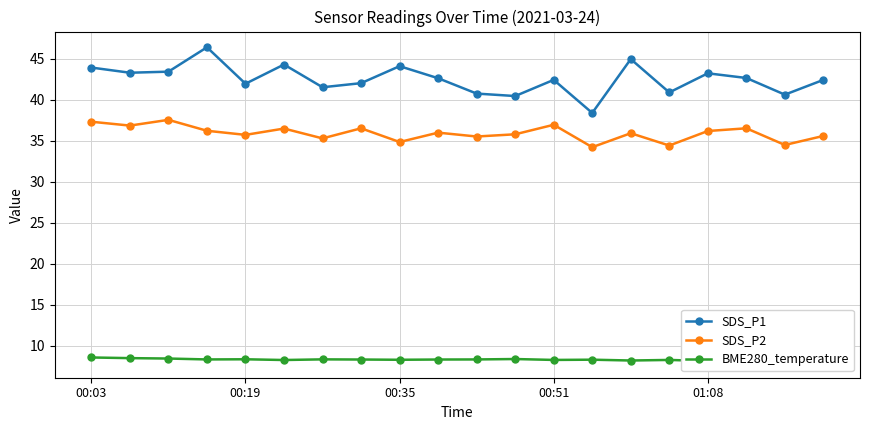

True or false: SDS_P2 and SDS_P1 intersect in this chart.

False